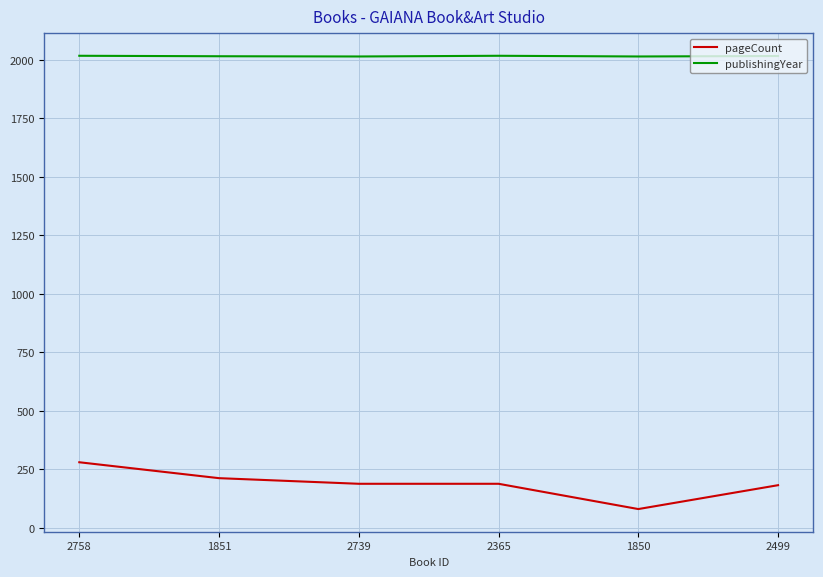

How many lines are shown in the chart?

2